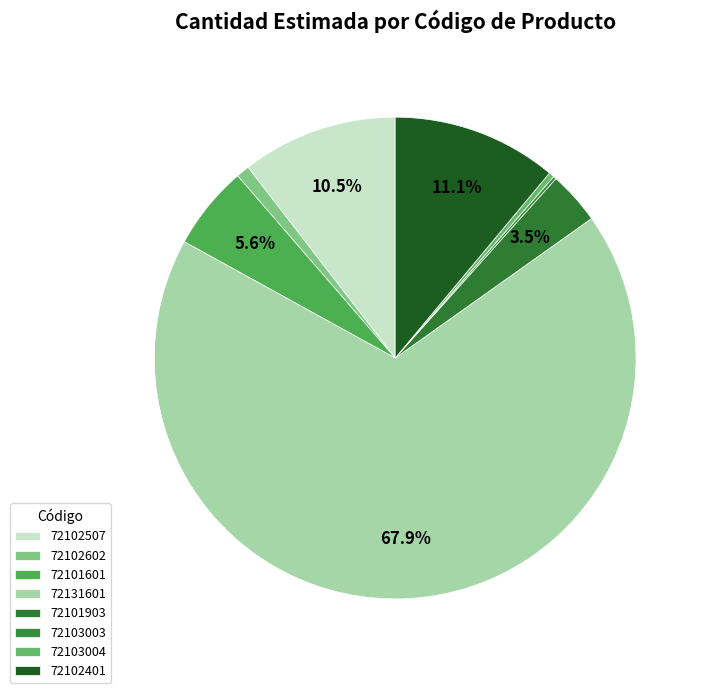

Is it true that 72101601 is 6% of the pie?

True